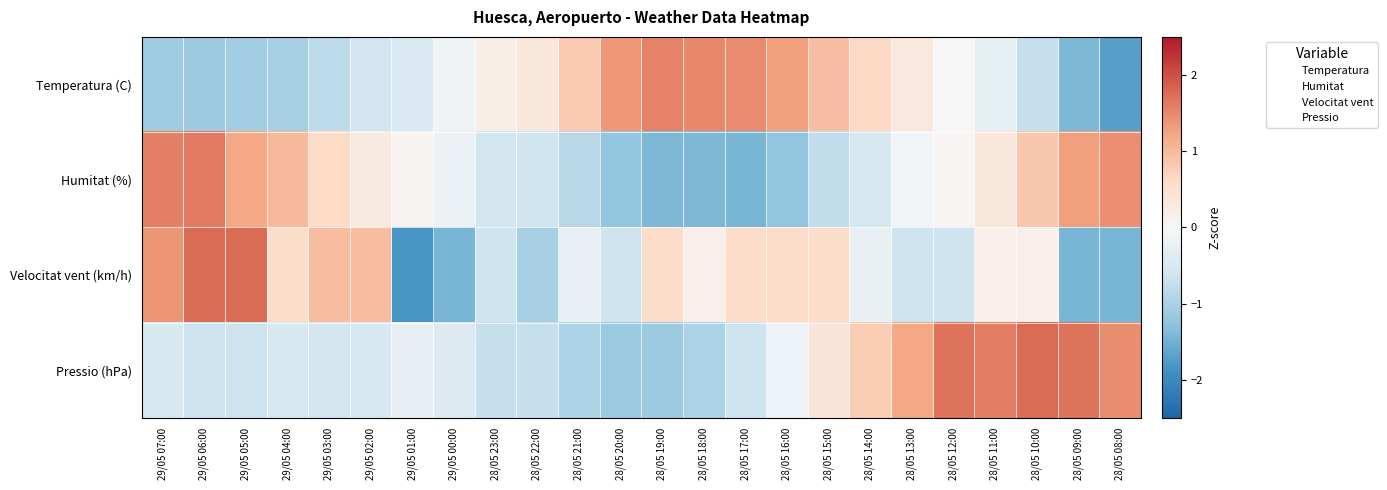

At which category is the sum across all series the highest?

28/05 10:00